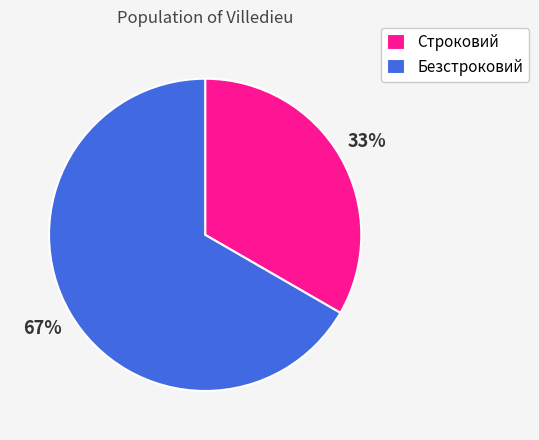

Approximately how many times larger is the value at Безстроковий compared to Строковий?

2.0